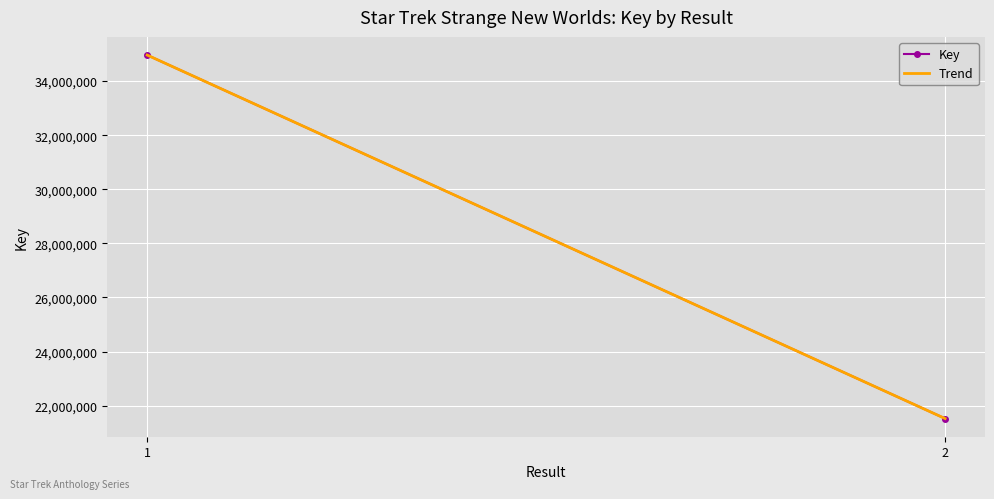

At which label does Trend first exceed 34963184?

1